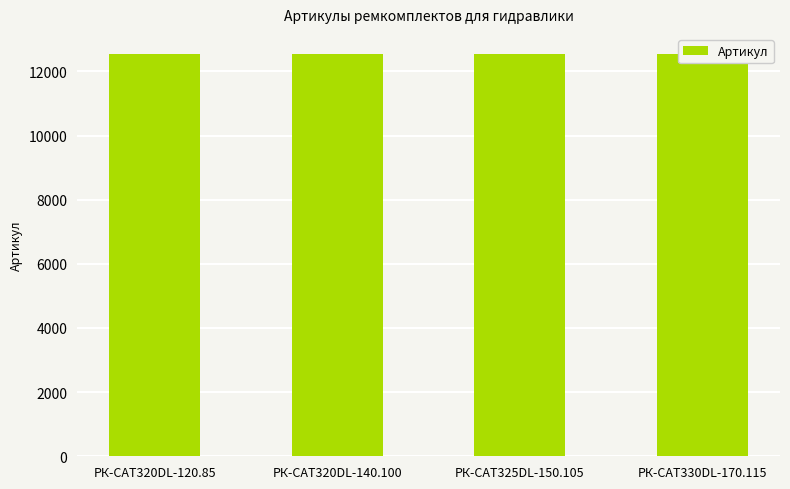

Which category has the lowest value across all series?

РК-CAT320DL-120.85